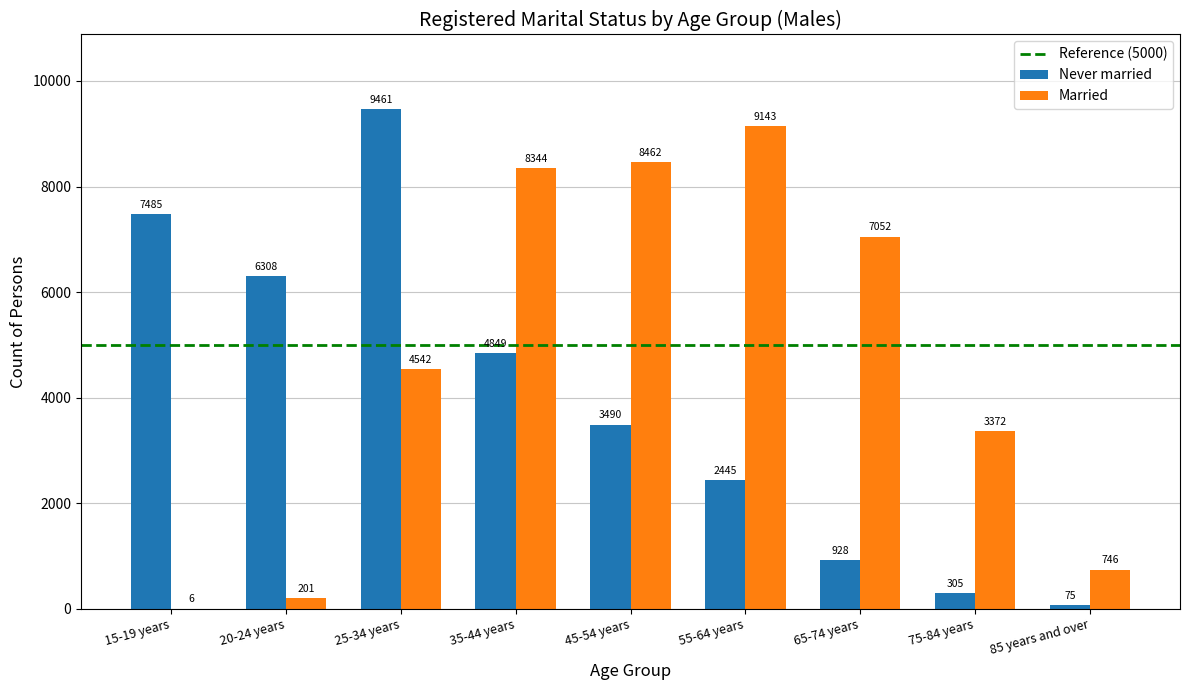

How many groups of bars are there?

9